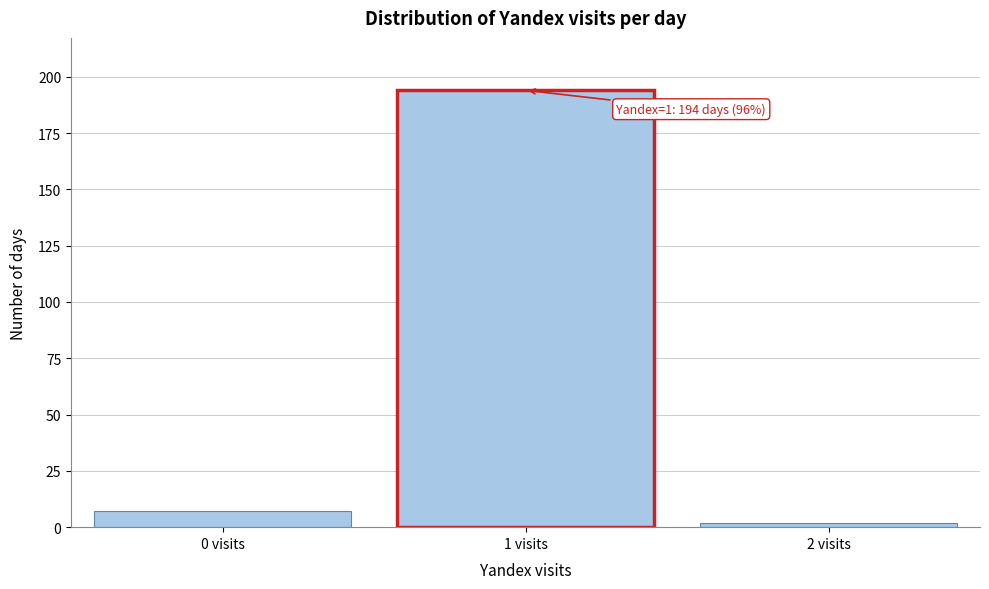

Over which range of the x-axis is the bar tallest?

0.5 to 1.5